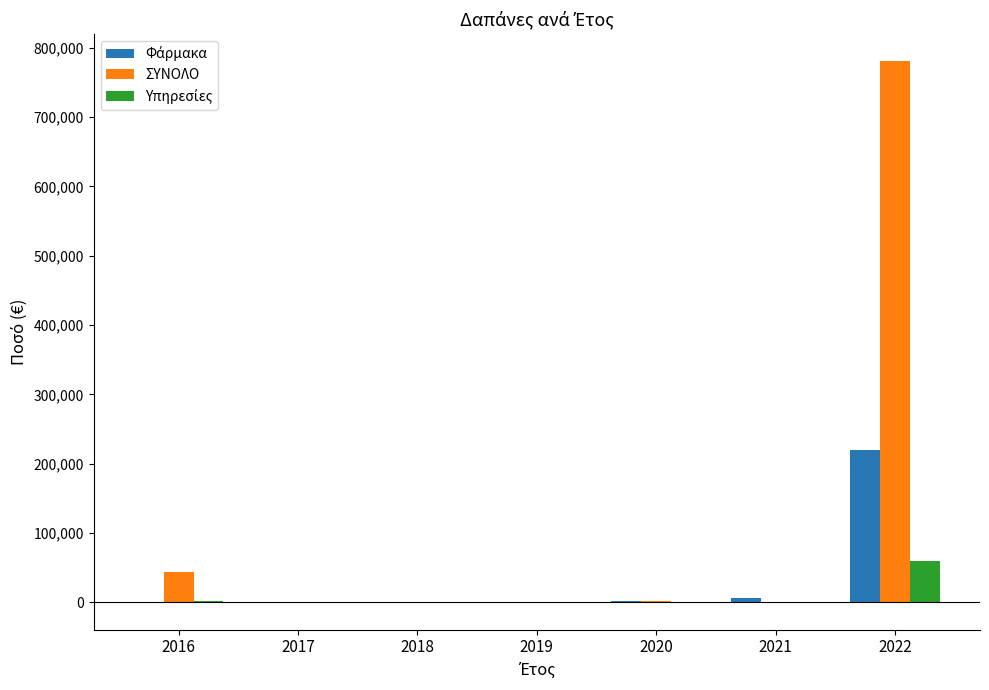

What is the maximum value shown in the chart?

781214.1